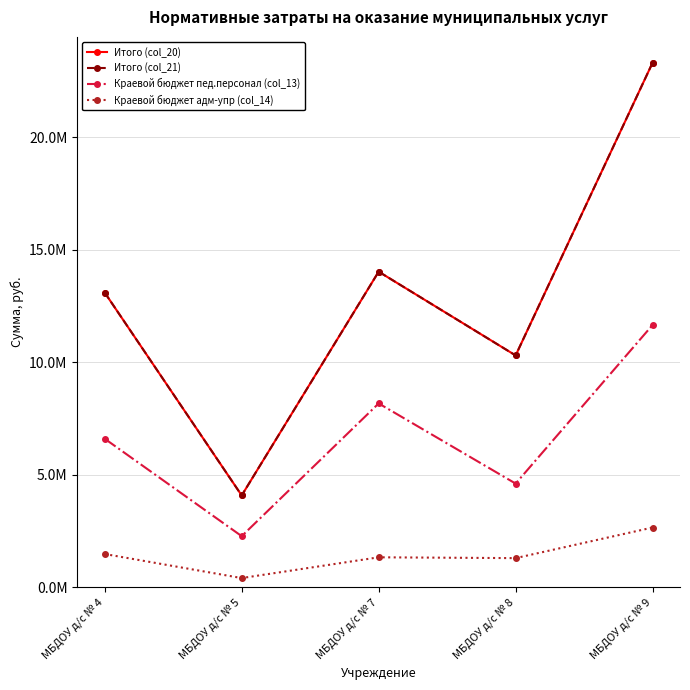

Rank the series by their maximum value, from lowest to highest.

Краевой бюджет адм-упр (col_14), Краевой бюджет пед.персонал (col_13), Итого (col_20), Итого (col_21)